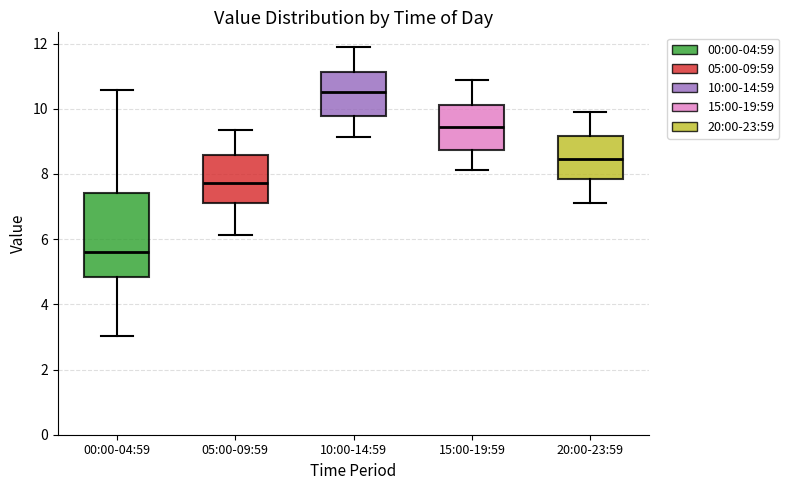

Reading left to right, transcribe this box plot: for each box, give where its median line is, the range the box spans, and where its two whiskers end, as read against the y-axis. The values are not printed on the chart, so give them approximately, as read against the axis.

00:00-04:59: median 5.6, box 4.8 to 7.4, whiskers 3.0 to 10.6
05:00-09:59: median 7.8, box 7.2 to 8.6, whiskers 6.2 to 9.4
10:00-14:59: median 10.6, box 9.8 to 11.2, whiskers 9.2 to 12.0
15:00-19:59: median 9.4, box 8.8 to 10.2, whiskers 8.2 to 10.8
20:00-23:59: median 8.4, box 7.8 to 9.2, whiskers 7.2 to 9.8